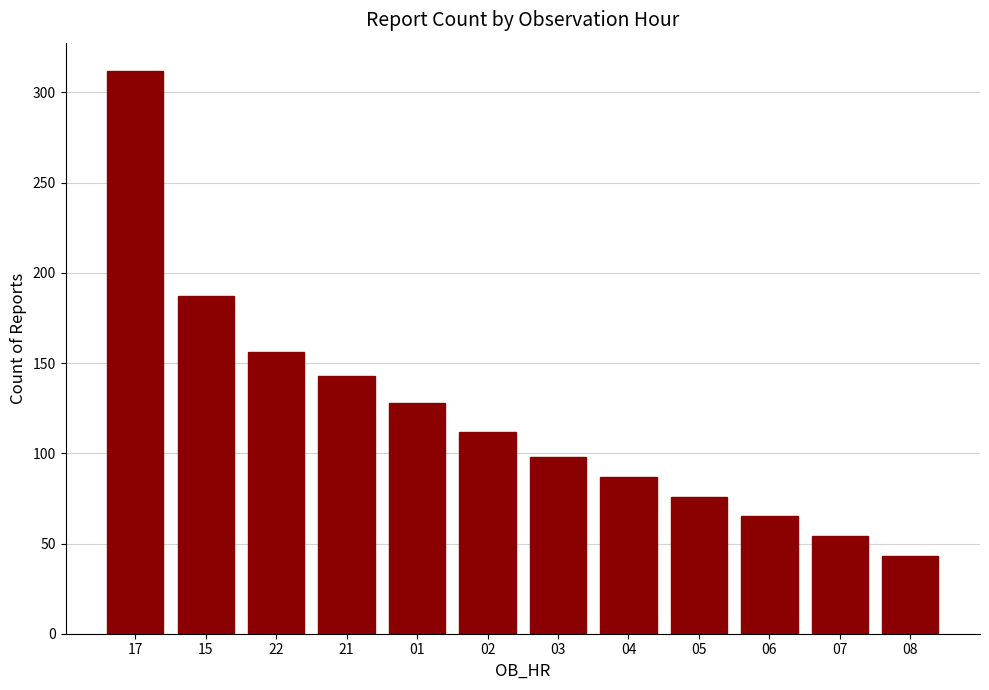

What is the label of the 8th bar from the left?

04